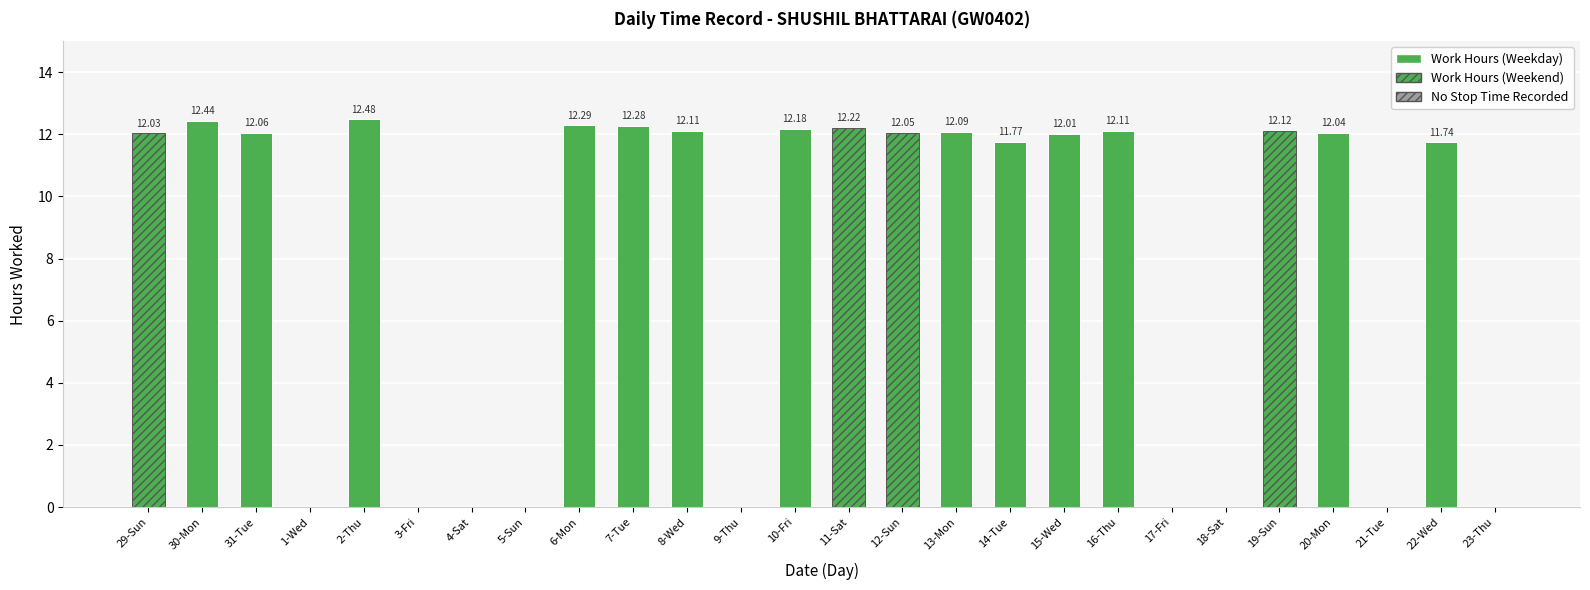

Where is the data nearest to the value 6?

22-Wed